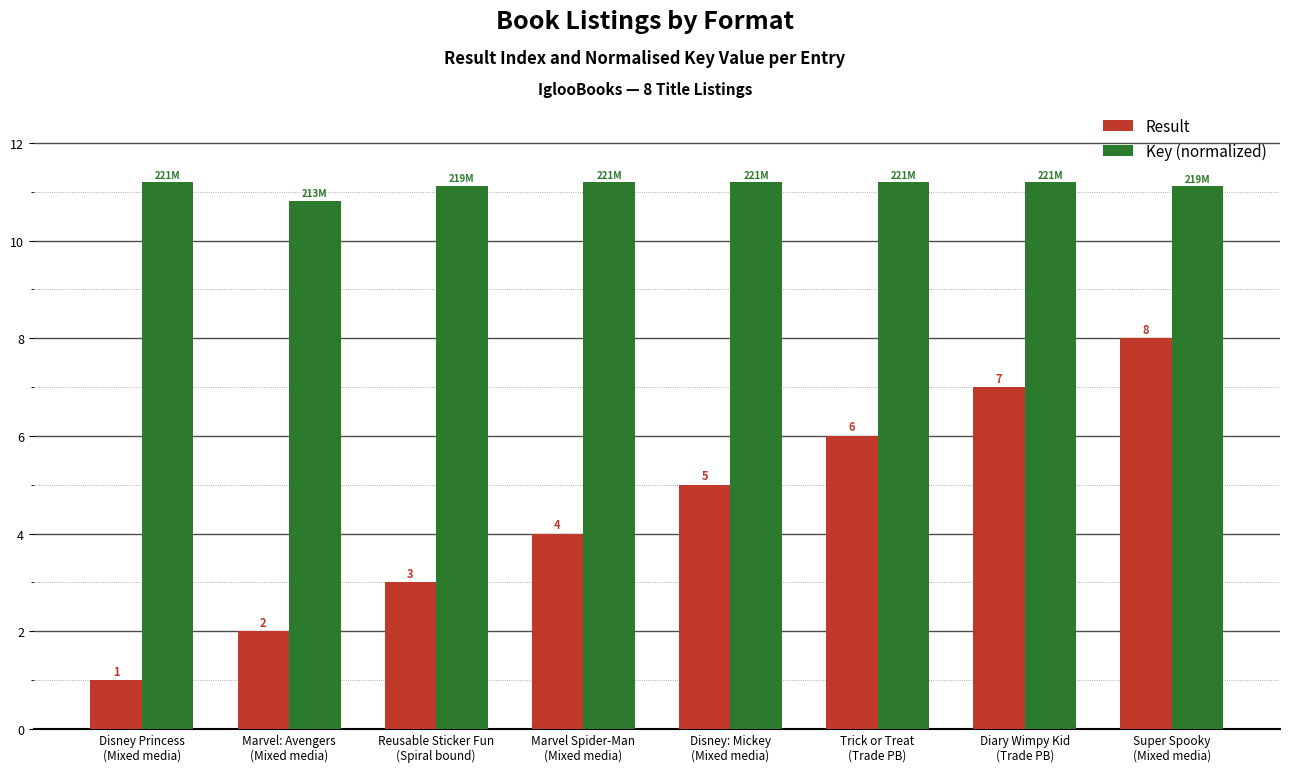

What is the highest value of the Key (normalized) series?

11.2